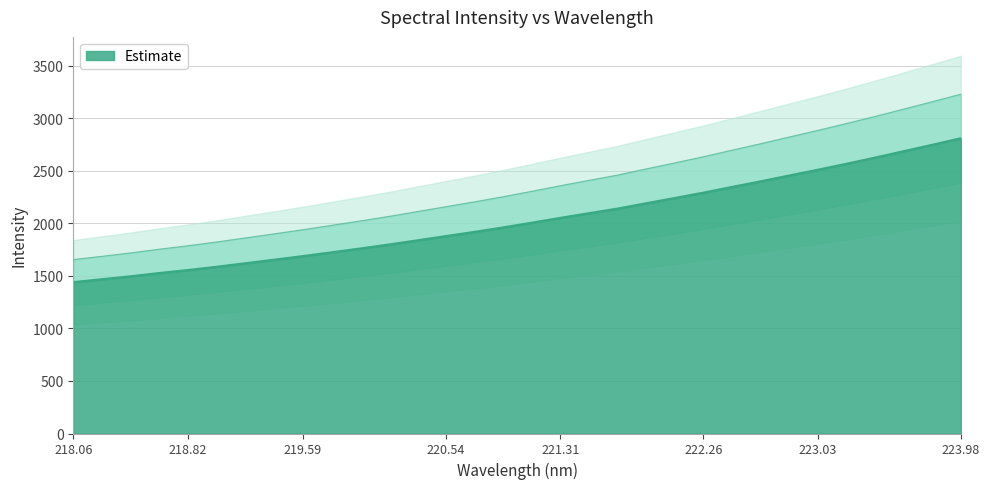

Which has a higher value, 223.408 or 220.9264?

223.408